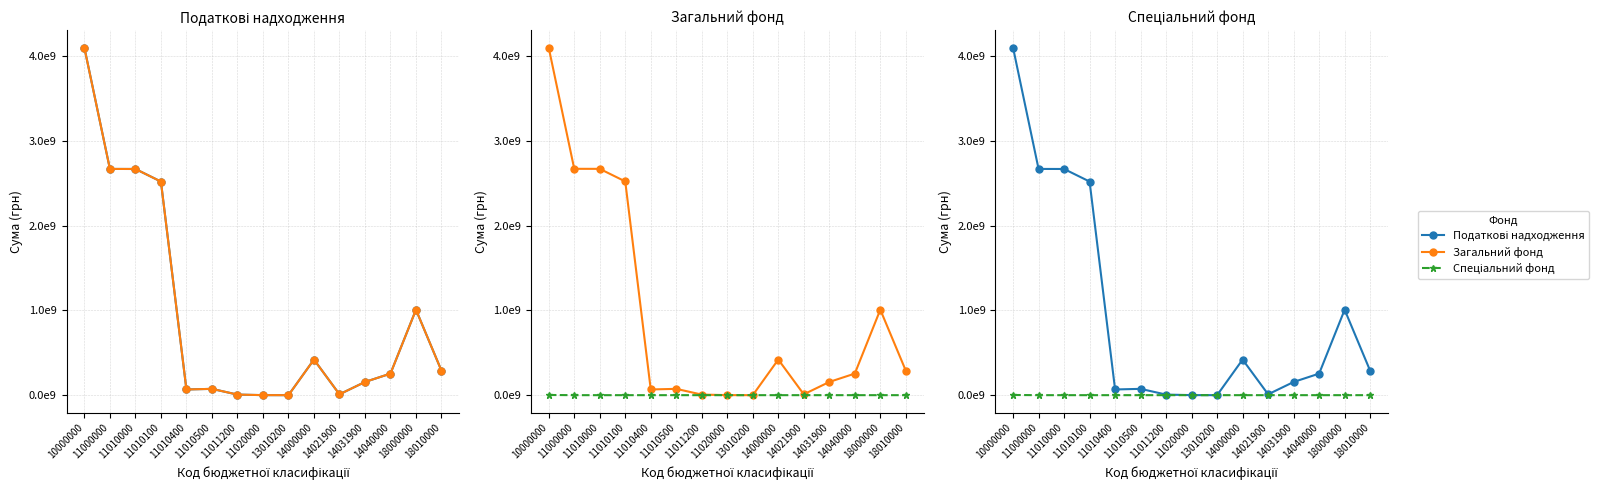

What is the difference between the maximum and minimum values in the Загальний фонд series?

4100301900